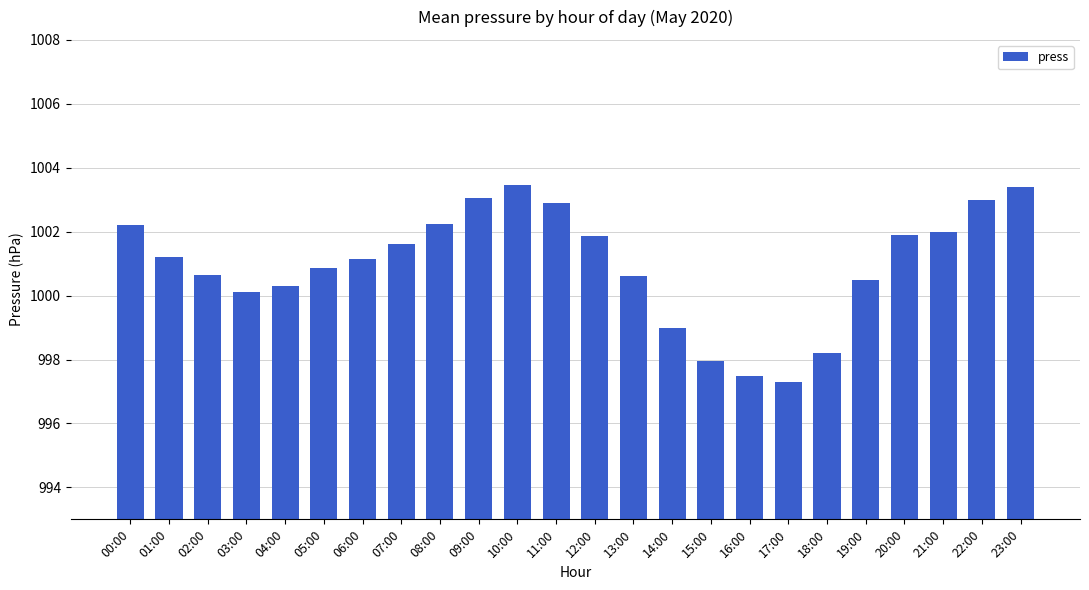

What position from the right is 23:00?

1